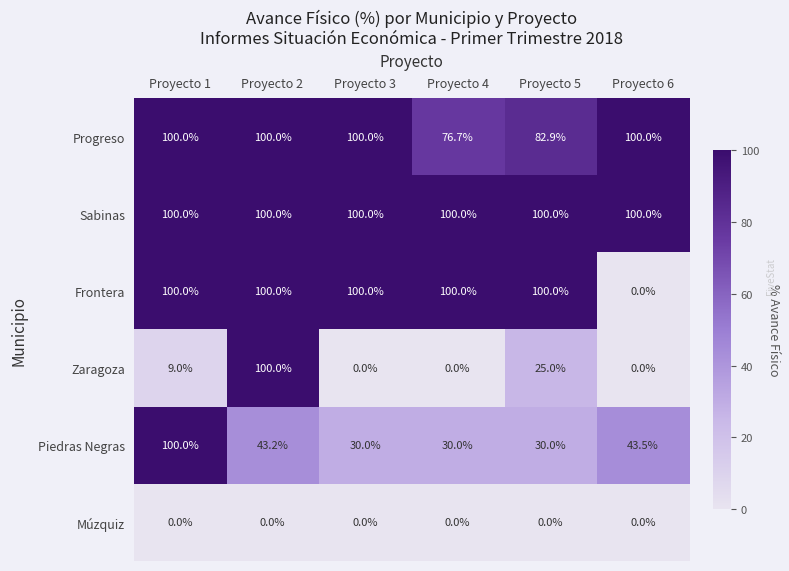

What is the minimum value for Progreso?

76.7